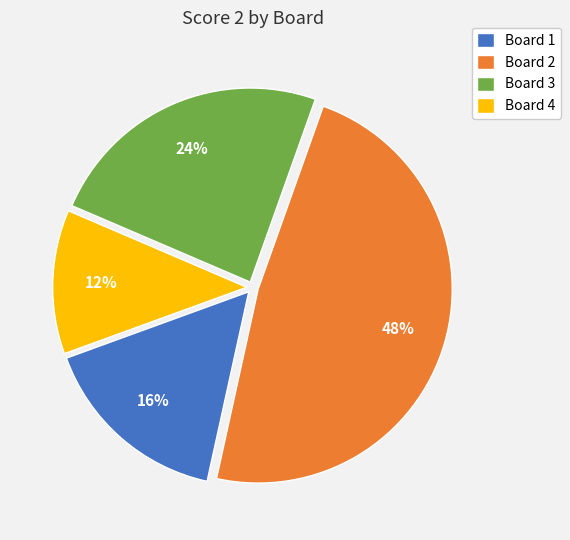

What is the ratio of the value at Board 3 to the value at Board 4?

2.0